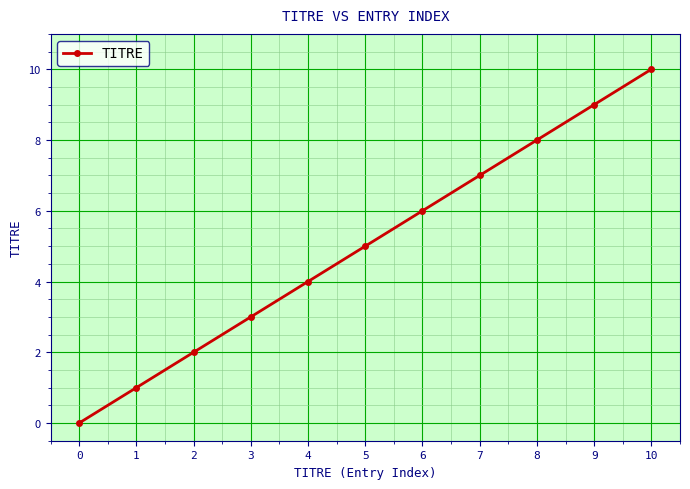

Rank the categories by value from lowest to highest.

0, 1, 2, 3, 4, 5, 6, 7, 8, 9, 10